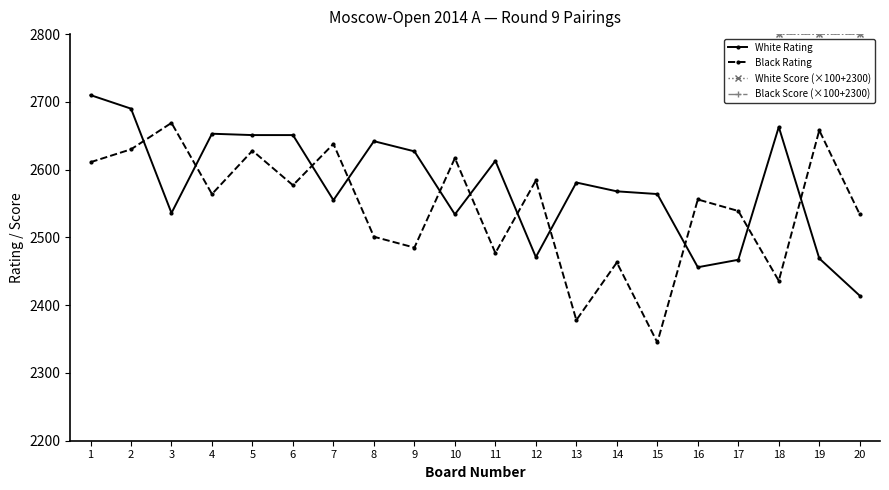

How many series are shown in this chart?

4